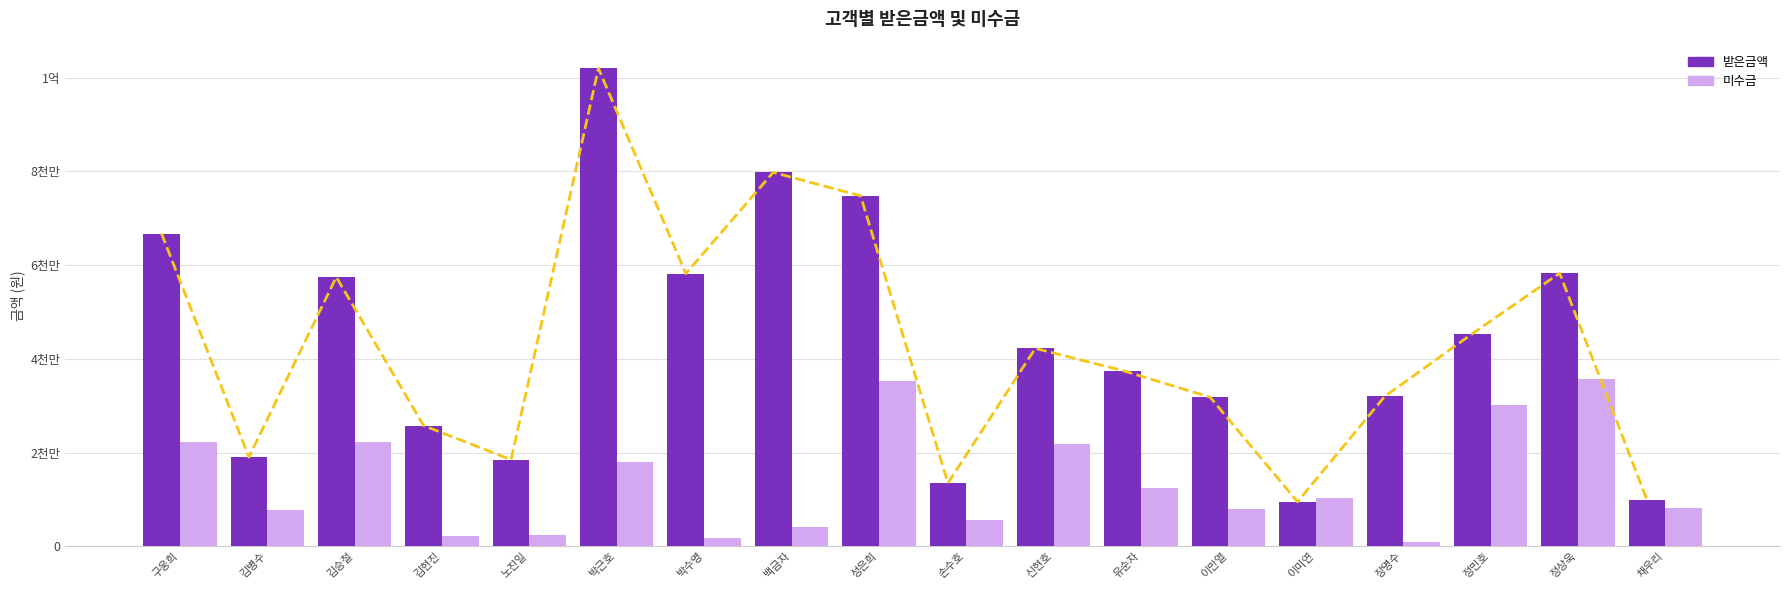

What is the average value of the 미수금 series?

13855444